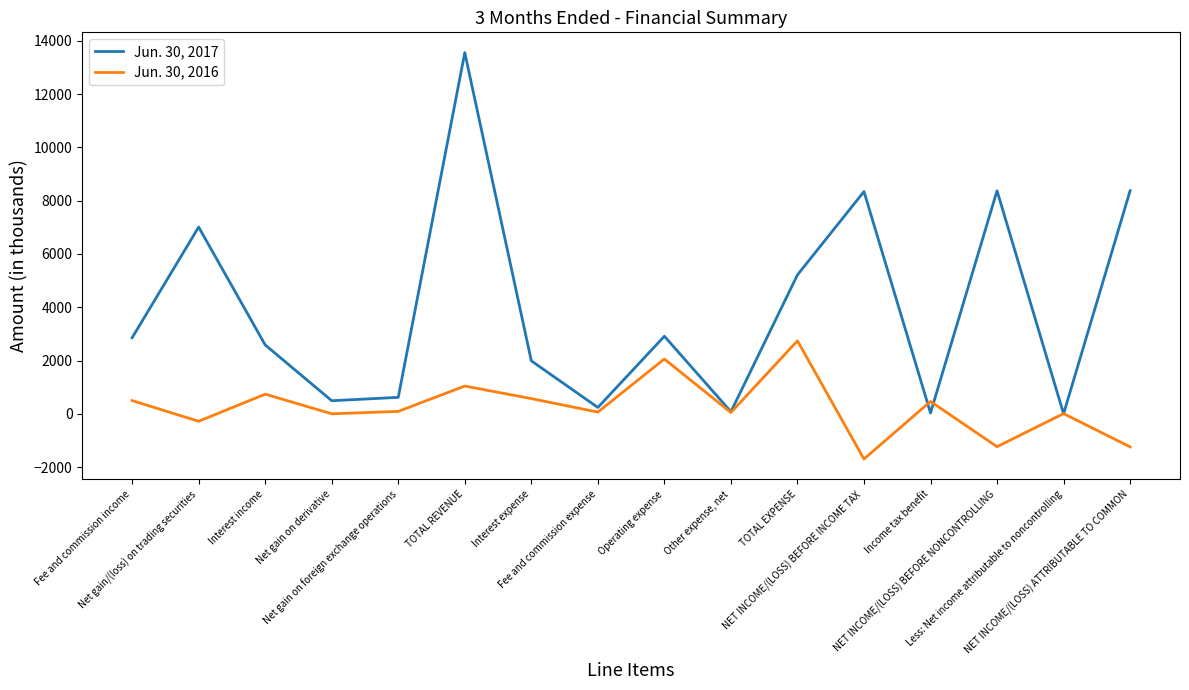

Which series has the widest spread of values?

Jun. 30, 2017